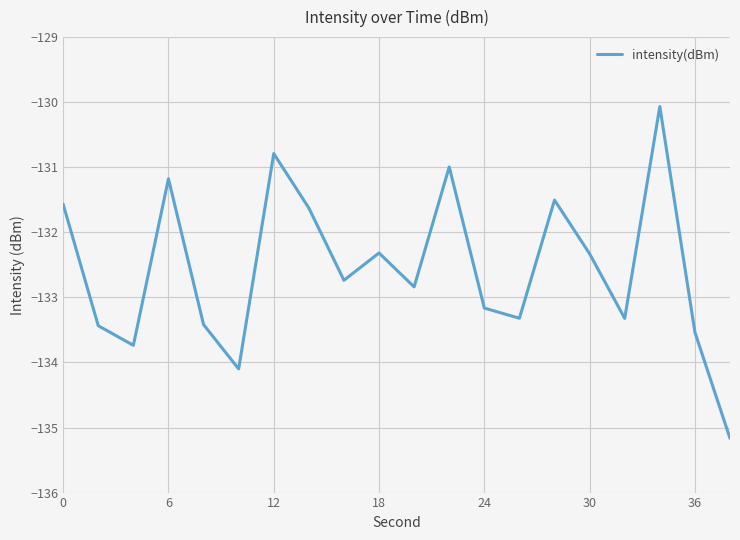

What is the difference between the maximum and minimum values?

5.1